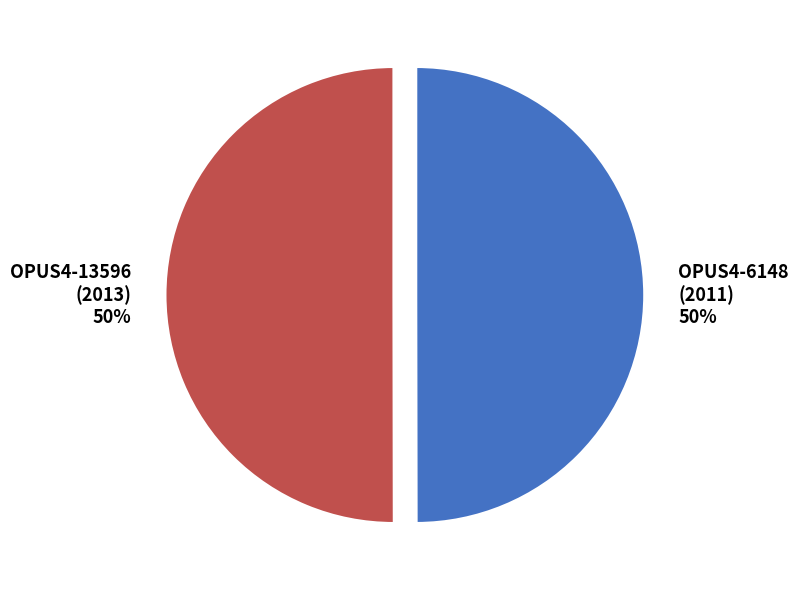

Approximately how many times larger is the value at OPUS4-13596 (2013) compared to OPUS4-6148 (2011)?

1.0